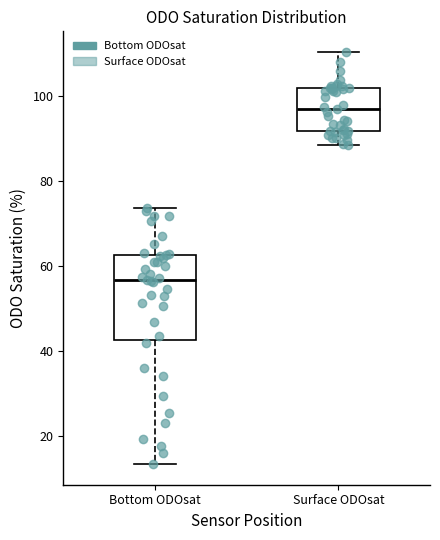

Which box has the highest median line?

Surface ODOsat